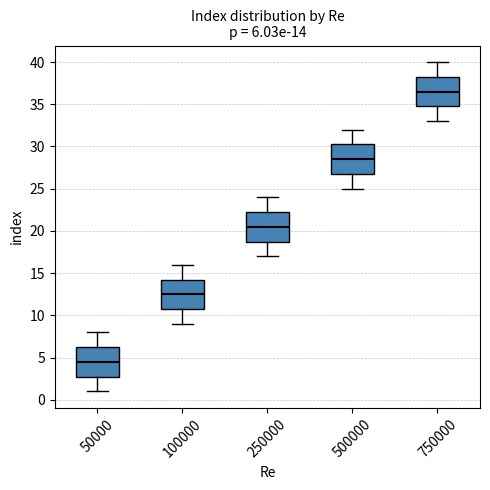

Which box's median line is the lowest?

50000